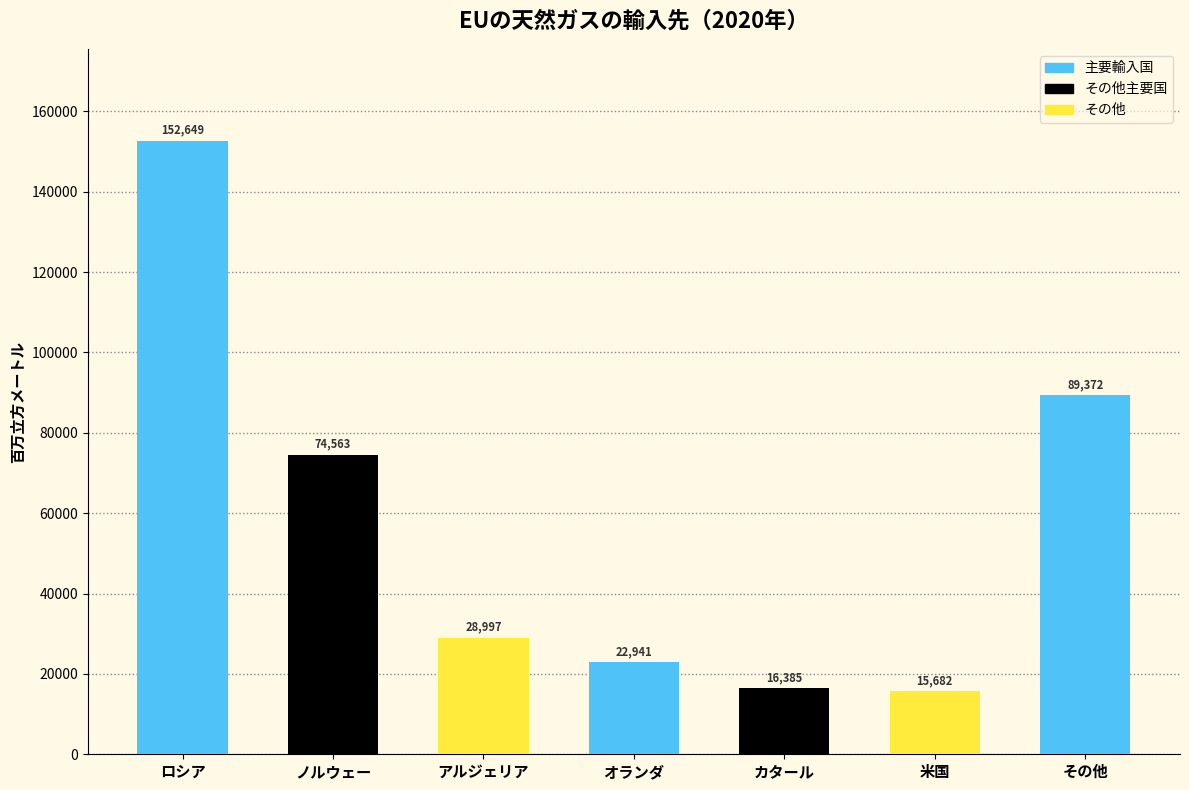

Approximately how many times larger is the value at ロシア compared to カタール?

9.3